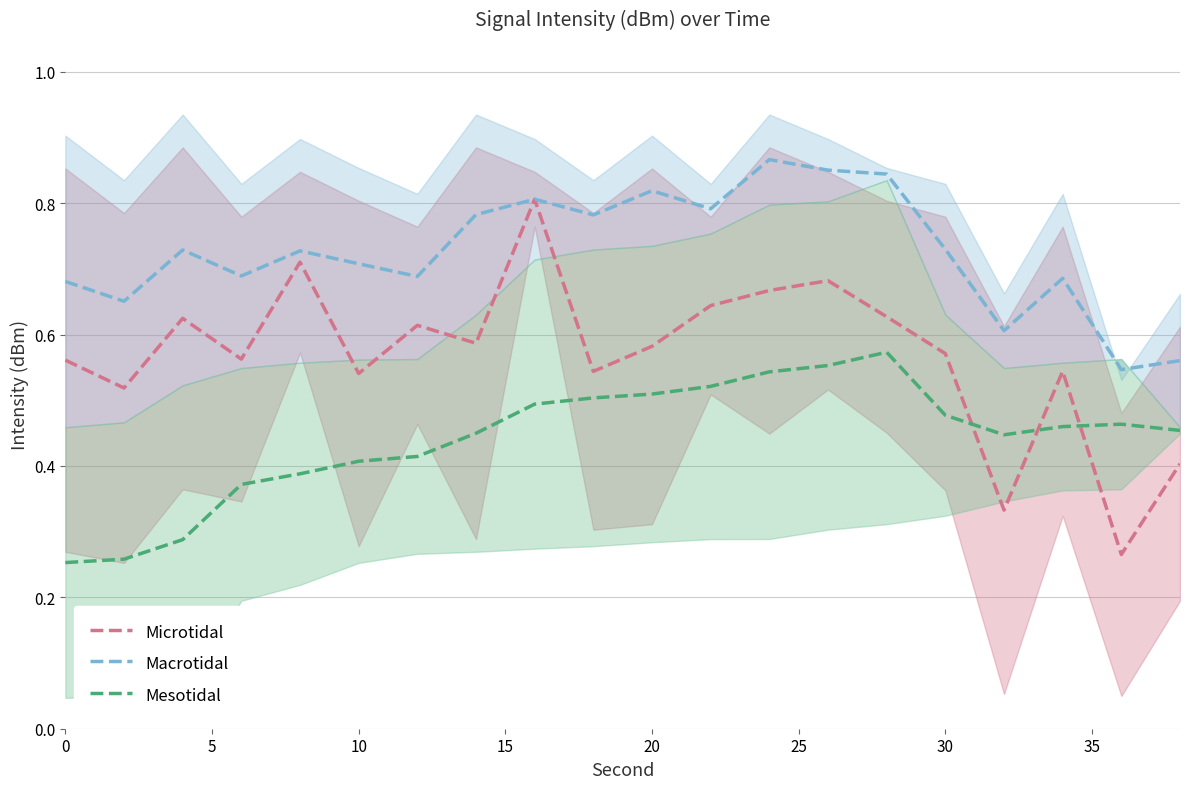

The value of Mesotidal at 30 is 0.3. True or false?

False